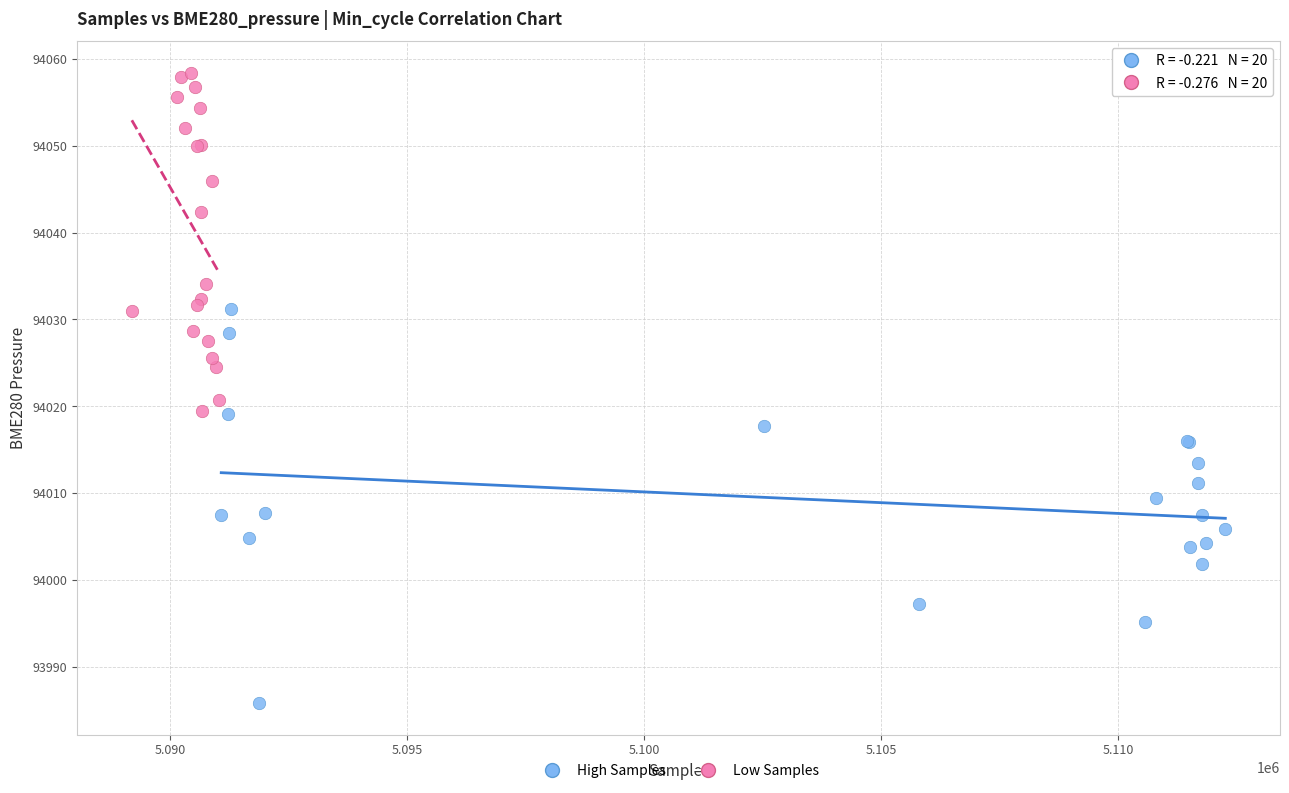

Which series reaches the maximum Y coordinate?

Low Samples